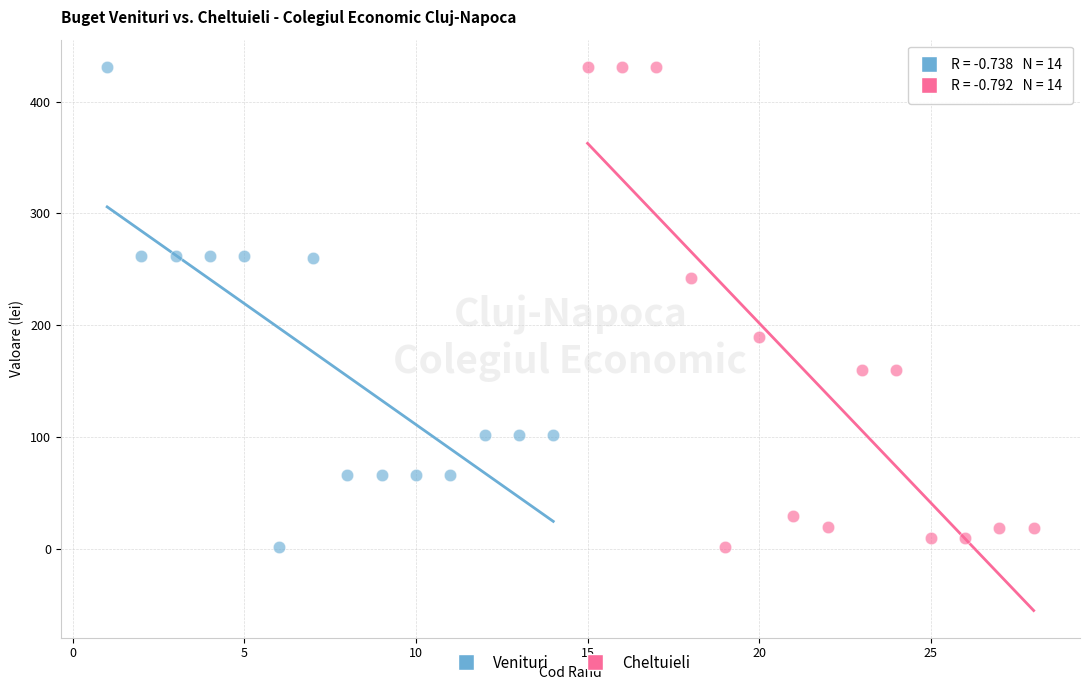

What are all the series names shown in the legend?

Venituri, Cheltuieli